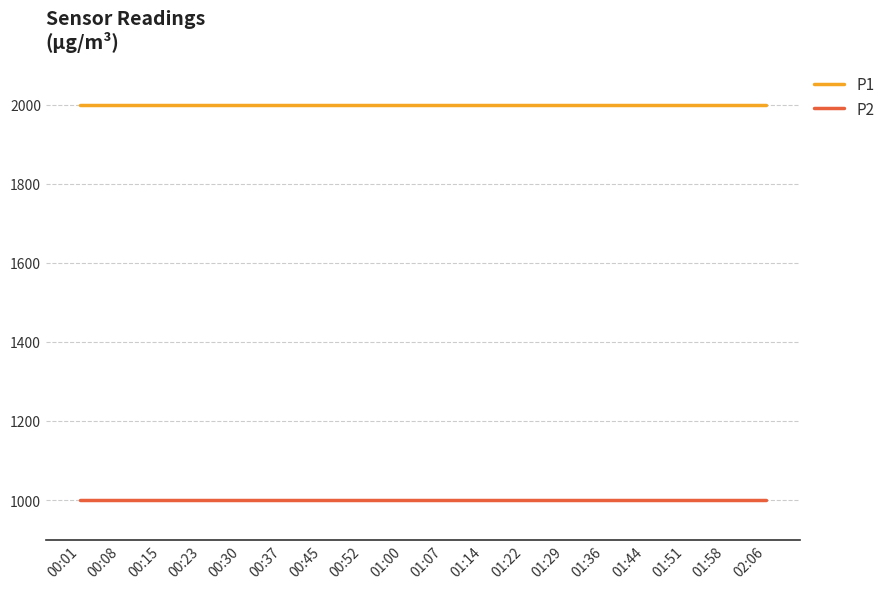

Reading left to right, list all the values displayed in this chart.

P1: 1999.9	1999.9	1999.9	1999.9	1999.9	1999.9	1999.9	1999.9	1999.9	1999.9	1999.9	1999.9	1999.9	1999.9	1999.9	1999.9	1999.9	1999.9
P2: 999.9	999.9	999.9	999.9	999.9	999.9	999.9	999.9	999.9	999.9	999.9	999.9	999.9	999.9	999.9	999.9	999.9	999.9